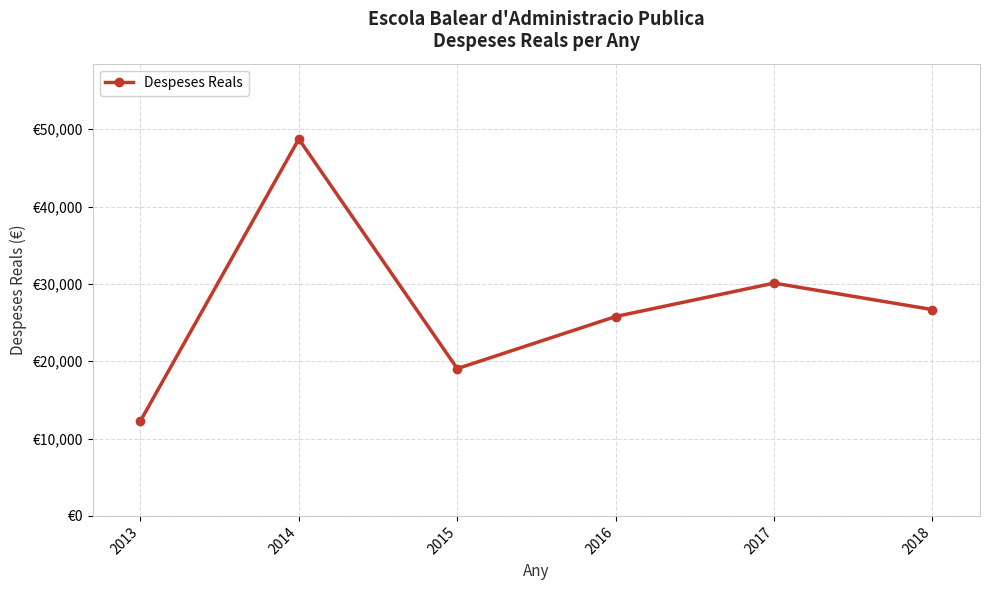

Is this an area chart (filled region under the line)?

No